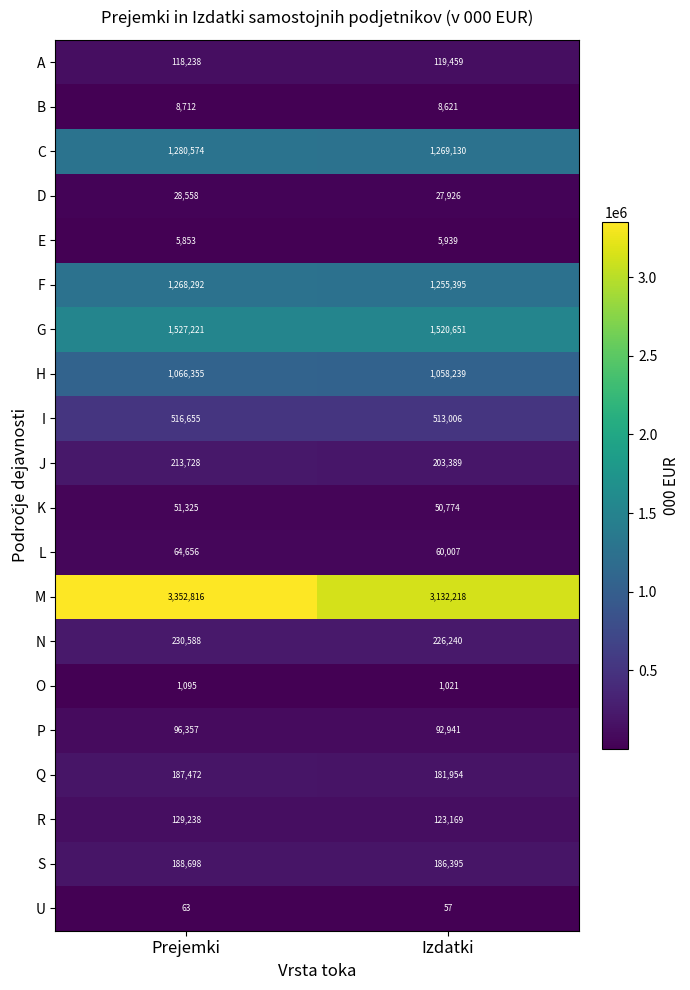

What is the total value across all series at Prejemki?

10336494